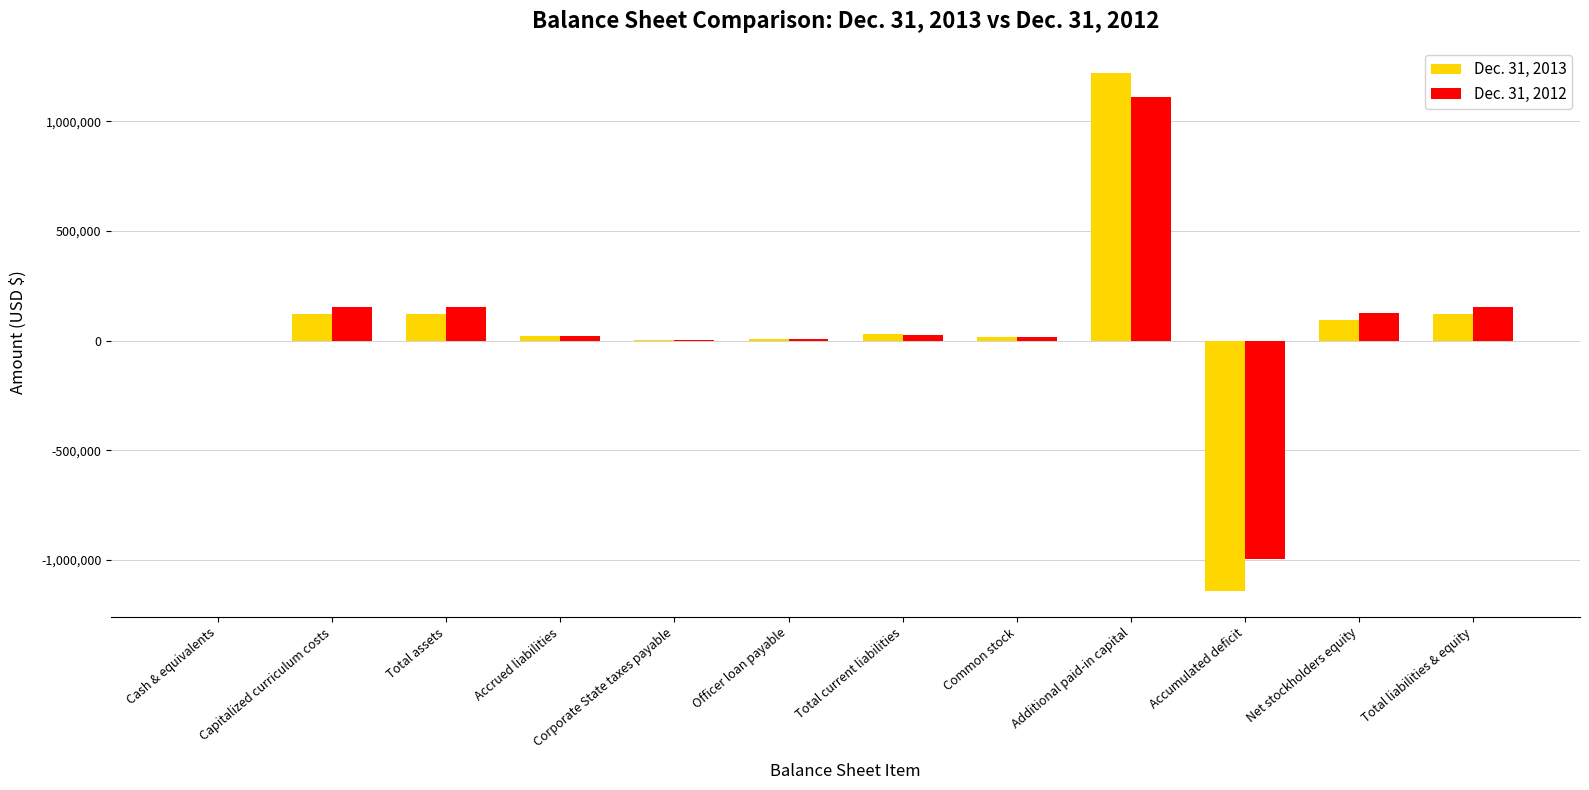

How many groups of bars are there?

12